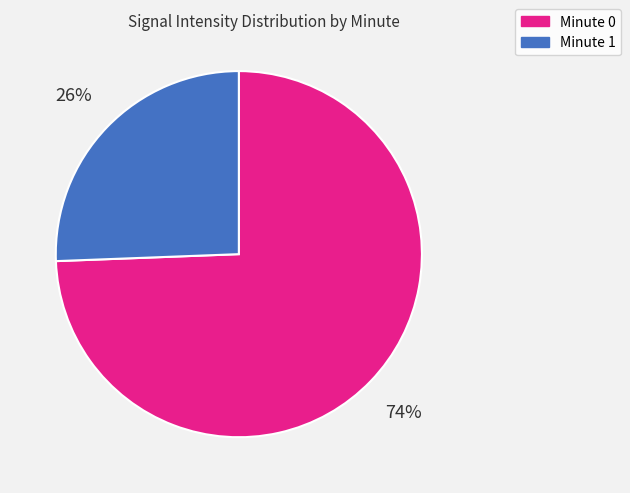

Do Minute 1 and Minute 0 together represent more than half of the pie?

Yes